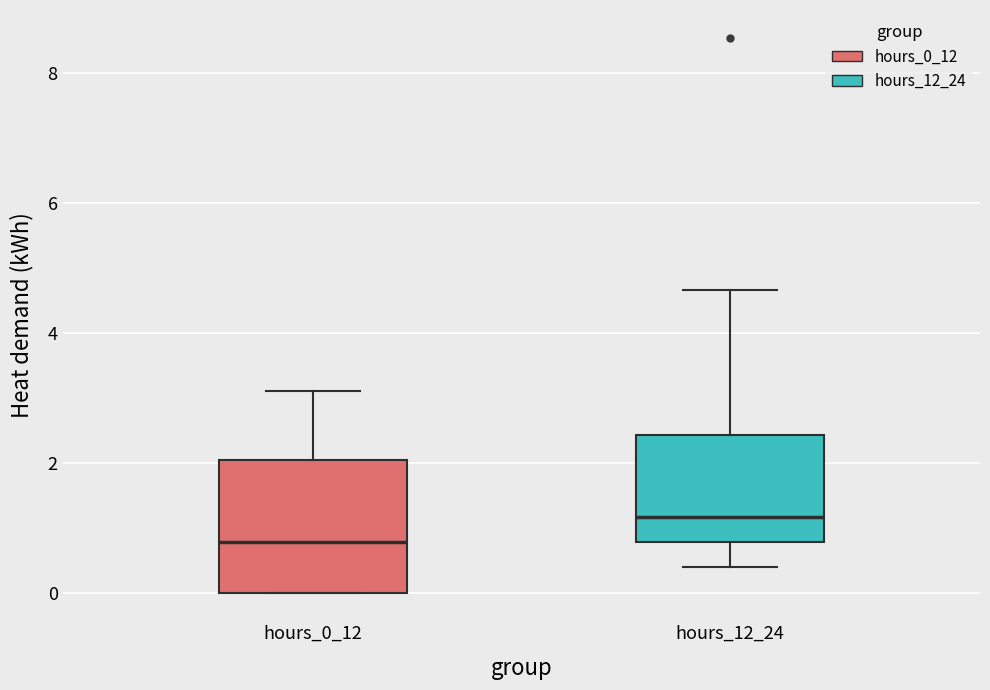

Reading left to right, transcribe this box plot: for each box, give where its median line is, the range the box spans, and where its two whiskers end, as read against the y-axis. The values are not printed on the chart, so give them approximately, as read against the axis.

hours_0_12: median 0.8, box 0.0 to 2.0, whiskers 0.0 to 3.2
hours_12_24: median 1.2, box 0.8 to 2.4, whiskers 0.4 to 4.6